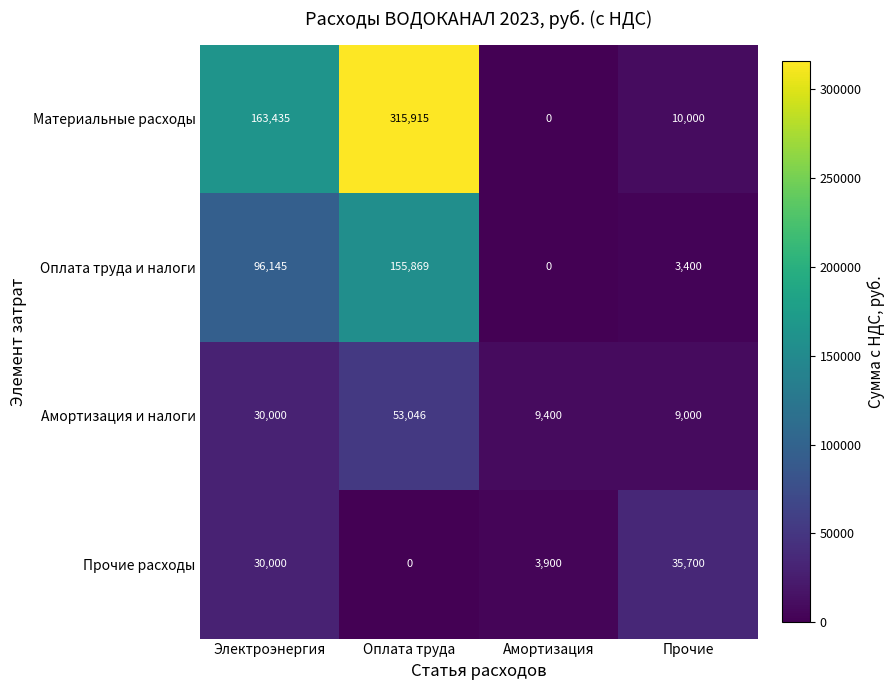

How many data points does each series have?

4